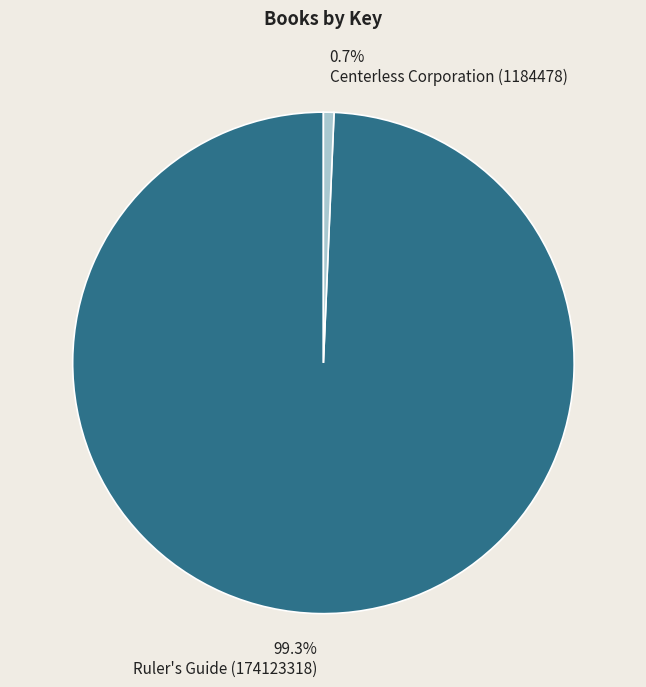

How many segments does this pie chart have?

2